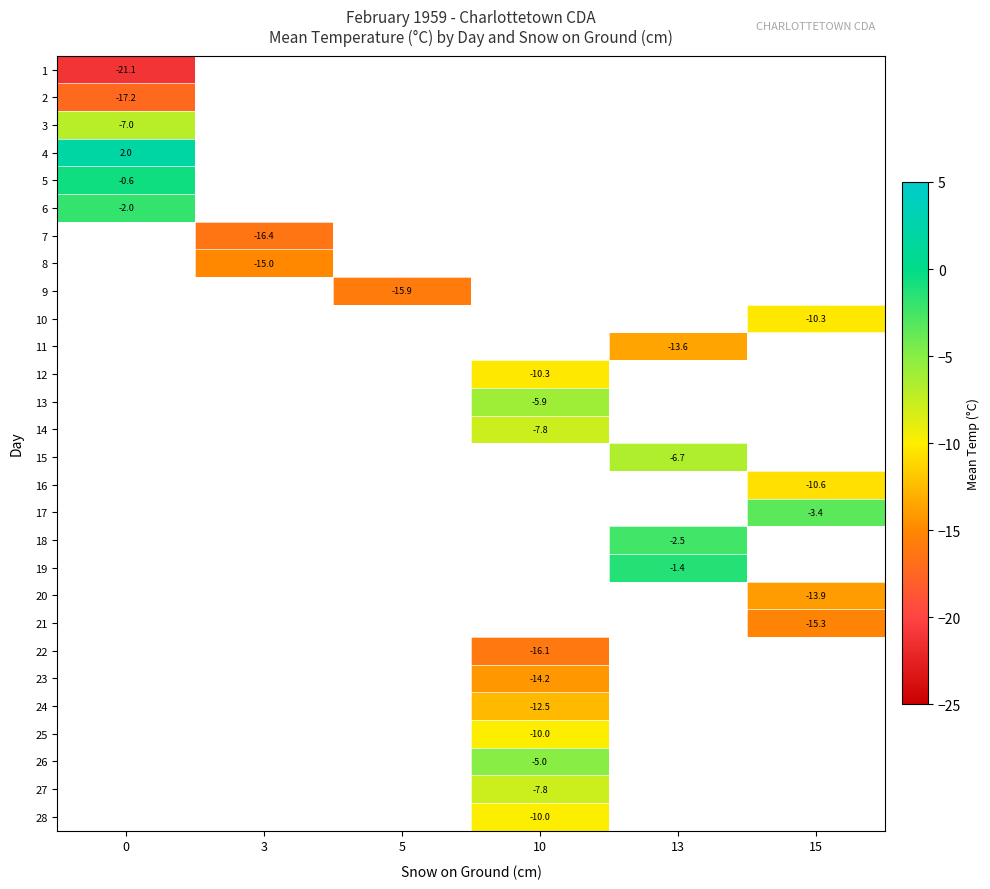

Count the number of data series in this chart.

28